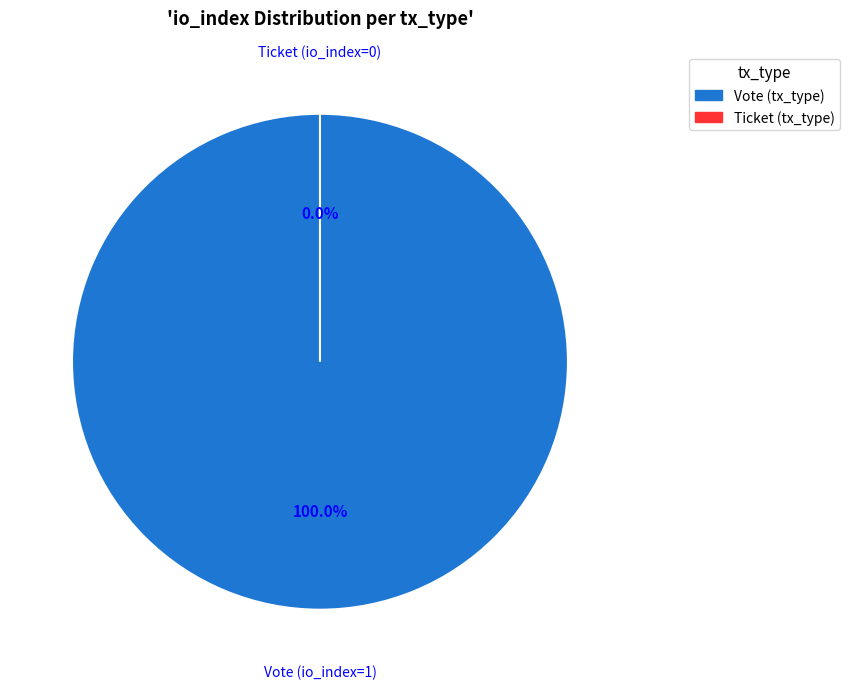

To the nearest percent, what is the combined percentage of Vote (io_index=1) and Ticket (io_index=0)?

100%